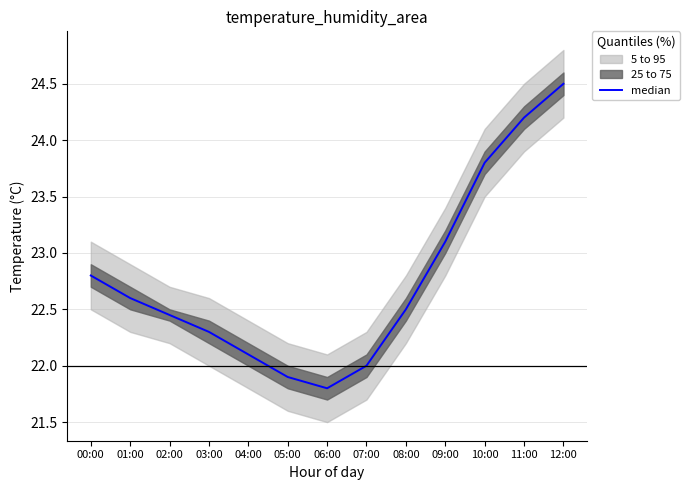

List the labels in order of value, smallest first.

06:00, 05:00, 07:00, 04:00, 03:00, 02:00, 08:00, 01:00, 00:00, 09:00, 10:00, 11:00, 12:00